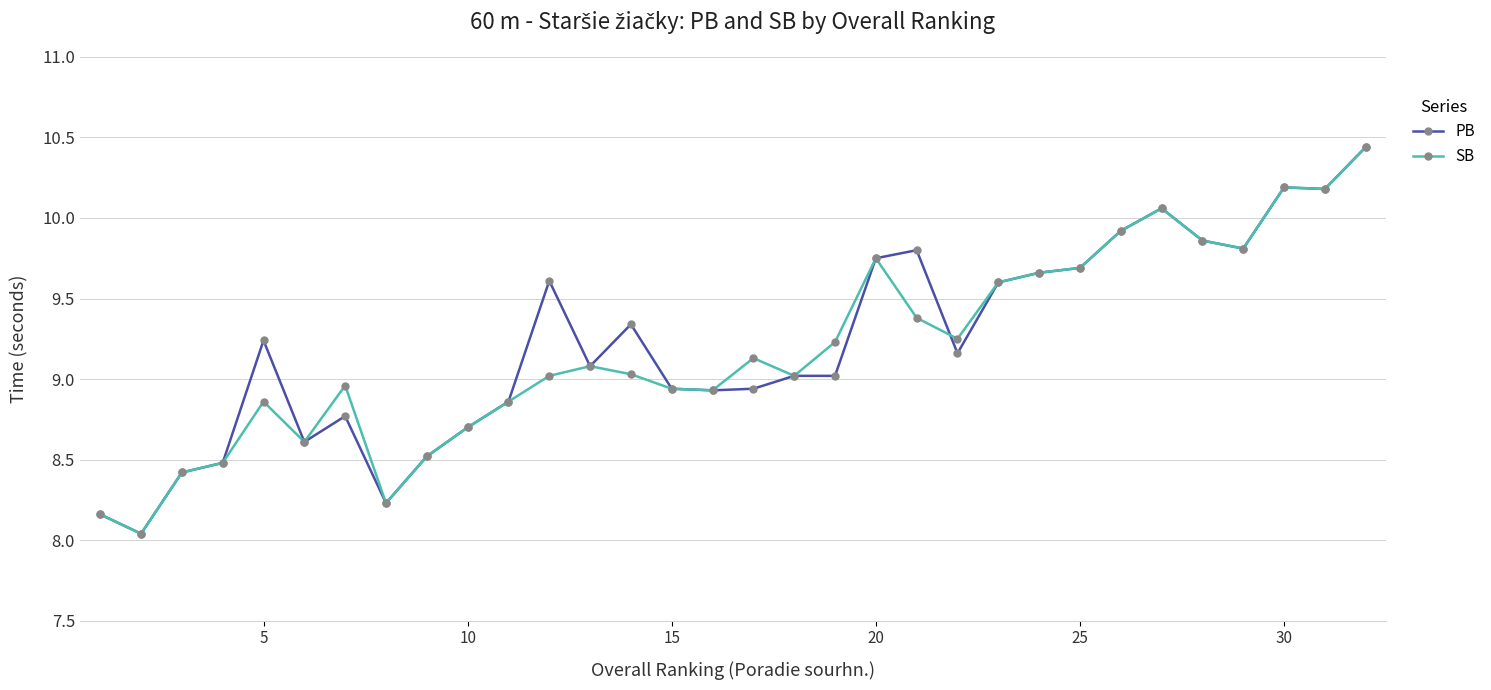

At how many categories does at least one series exceed 8?

32